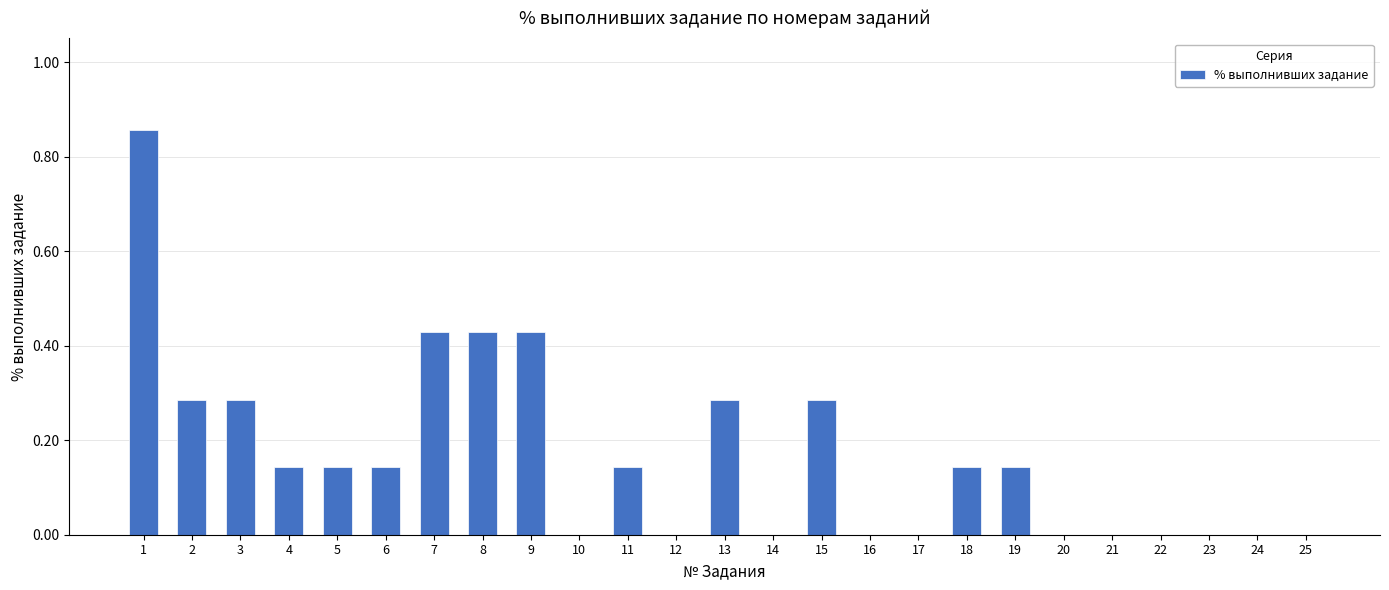

What is the change in value from 8 to 12?

-0.4